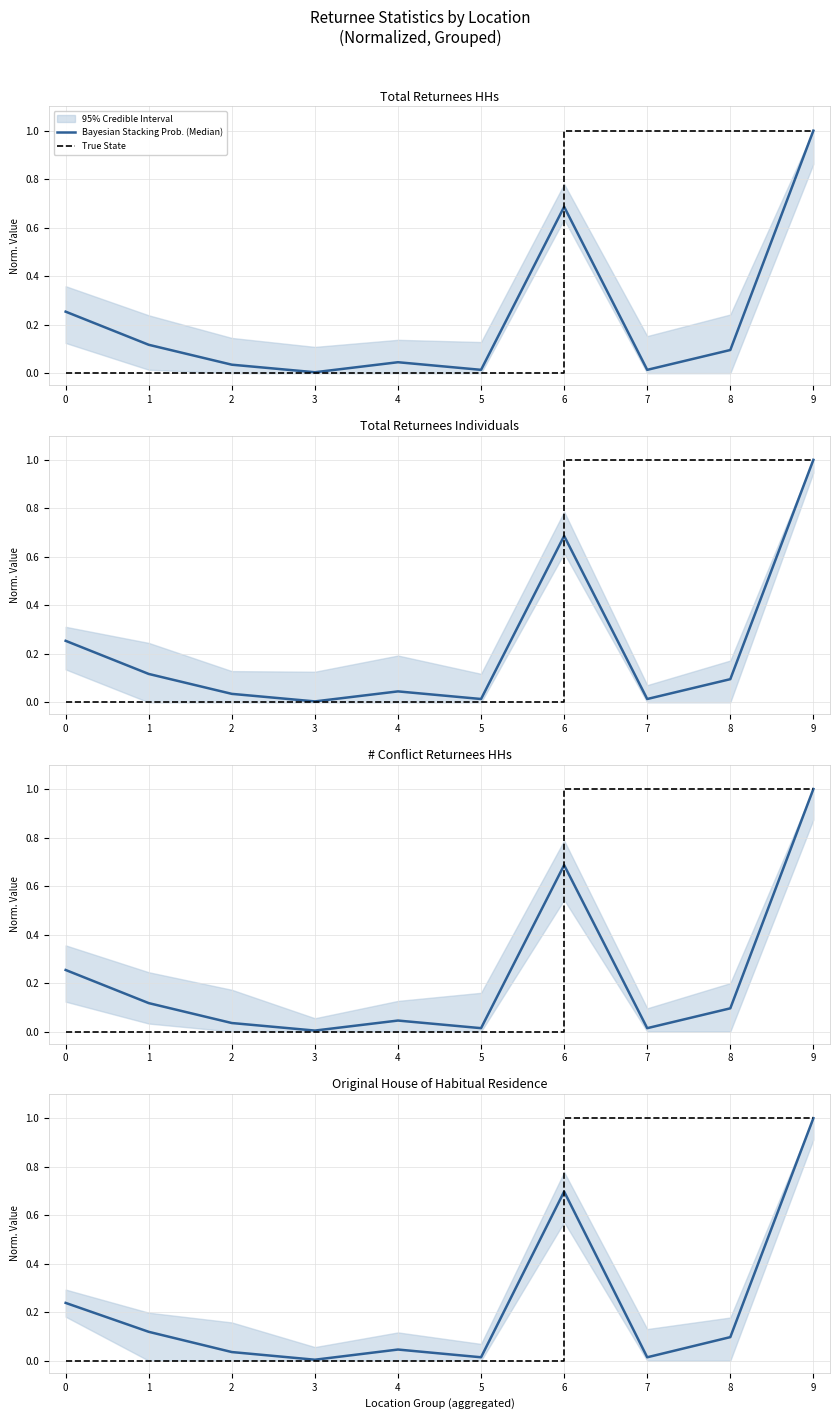

Is the value of Bayesian Stacking Prob. (Median) at 6 greater than the value of True State at 5?

Yes